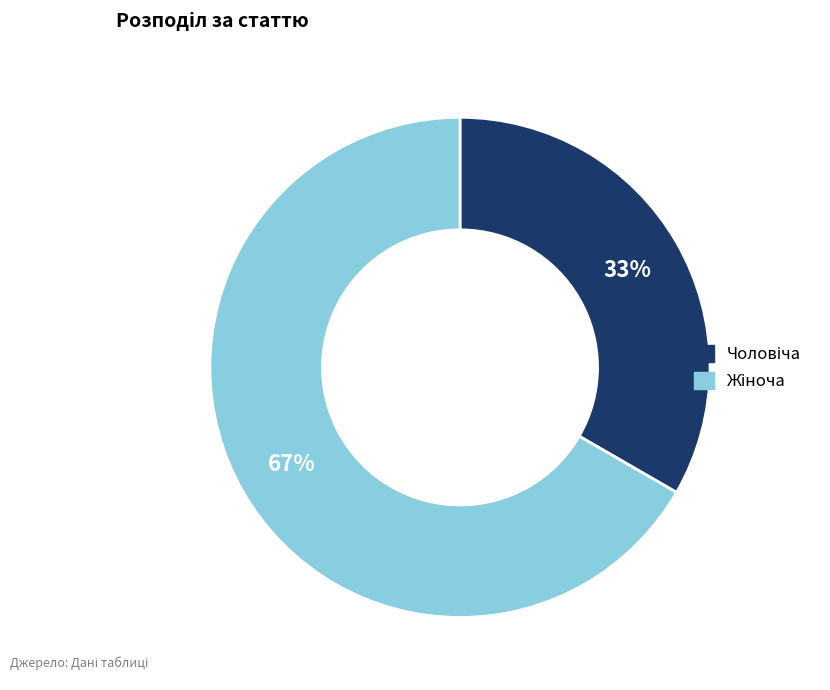

Is there any slice that represents more than half of the pie?

Yes